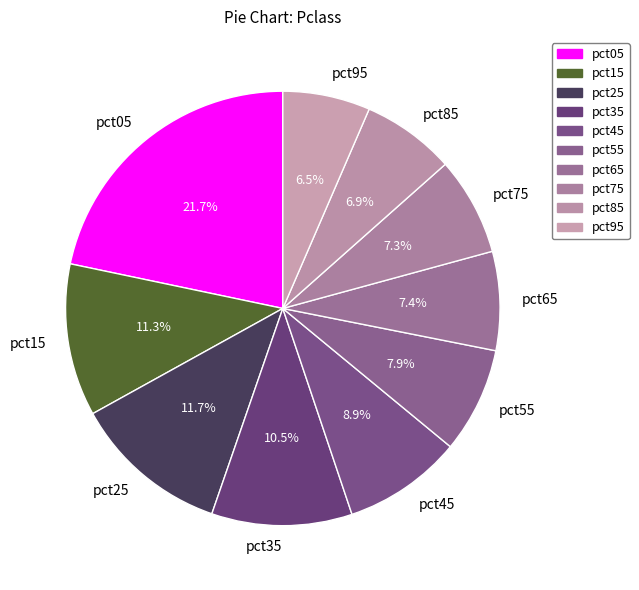

Approximately how many times larger is the value at pct15 compared to pct05?

0.5